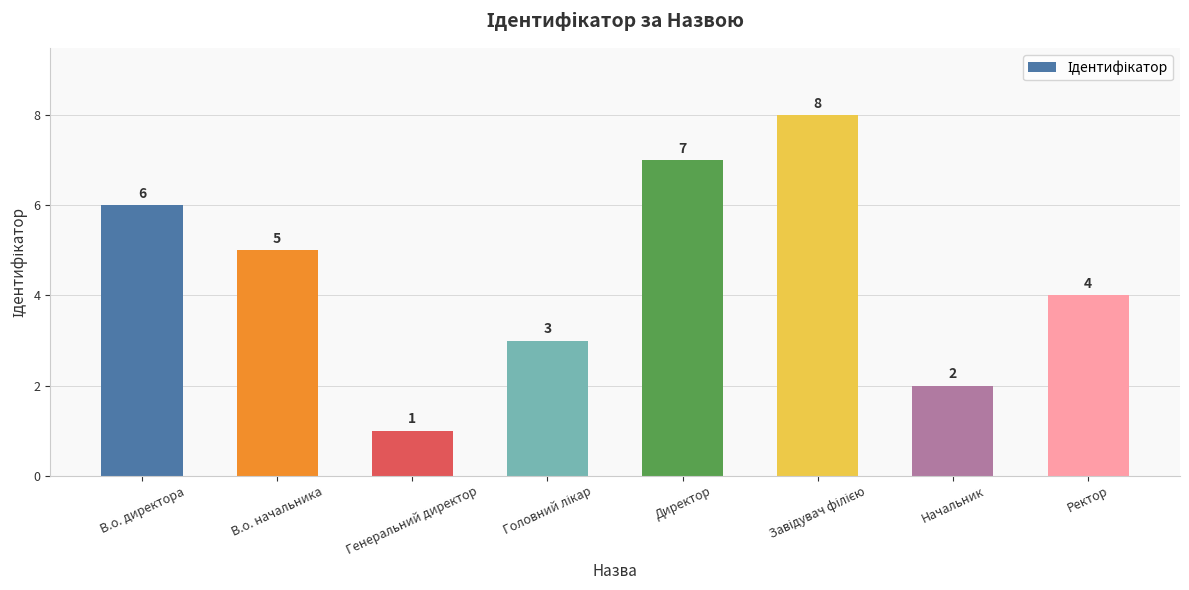

Reading left to right, list all the values displayed in this chart.

6	5	1	3	7	8	2	4